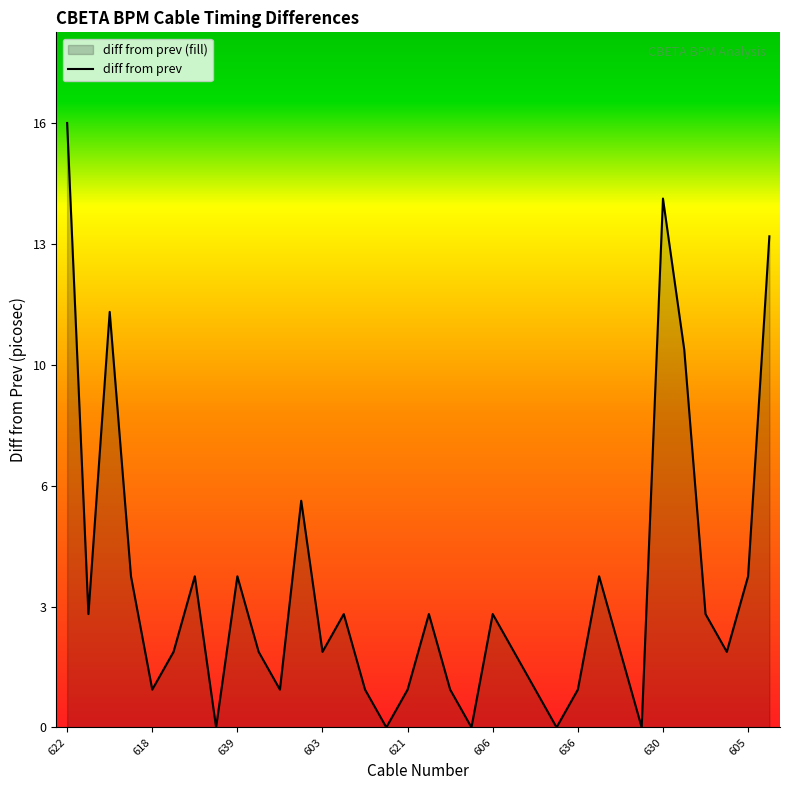

How many points are lower than both their immediate neighbors (excluding endpoints)?

10